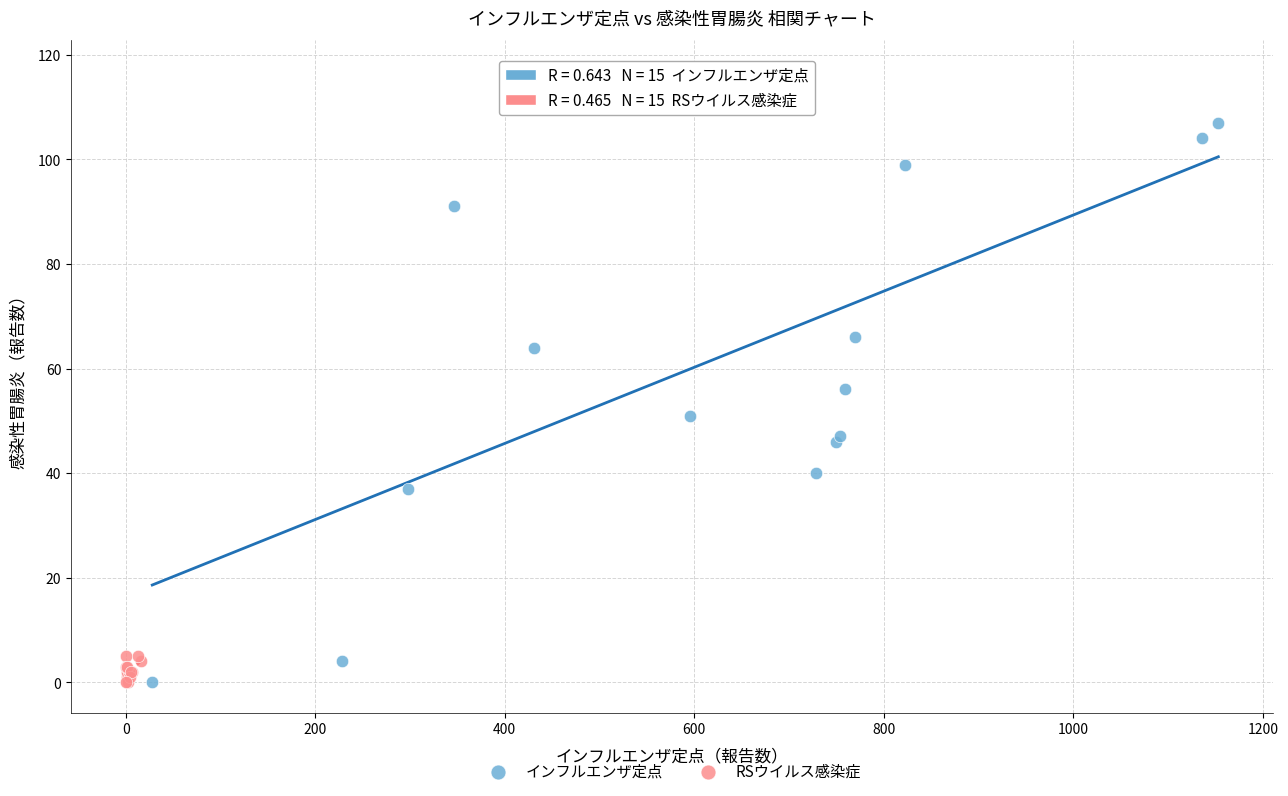

Which series has the widest spread of Y values?

インフルエンザ定点